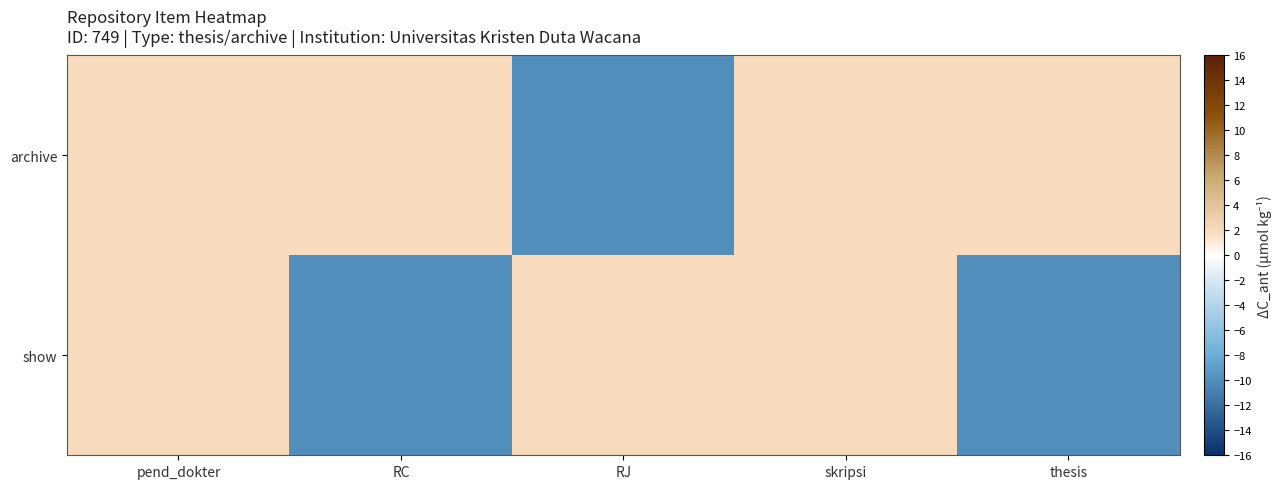

Reading right to left, what are all the values shown in this chart?

archive: thesis=2	skripsi=2	RJ=-10	RC=2	pend_dokter=2
show: thesis=-10	skripsi=2	RJ=2	RC=-10	pend_dokter=2